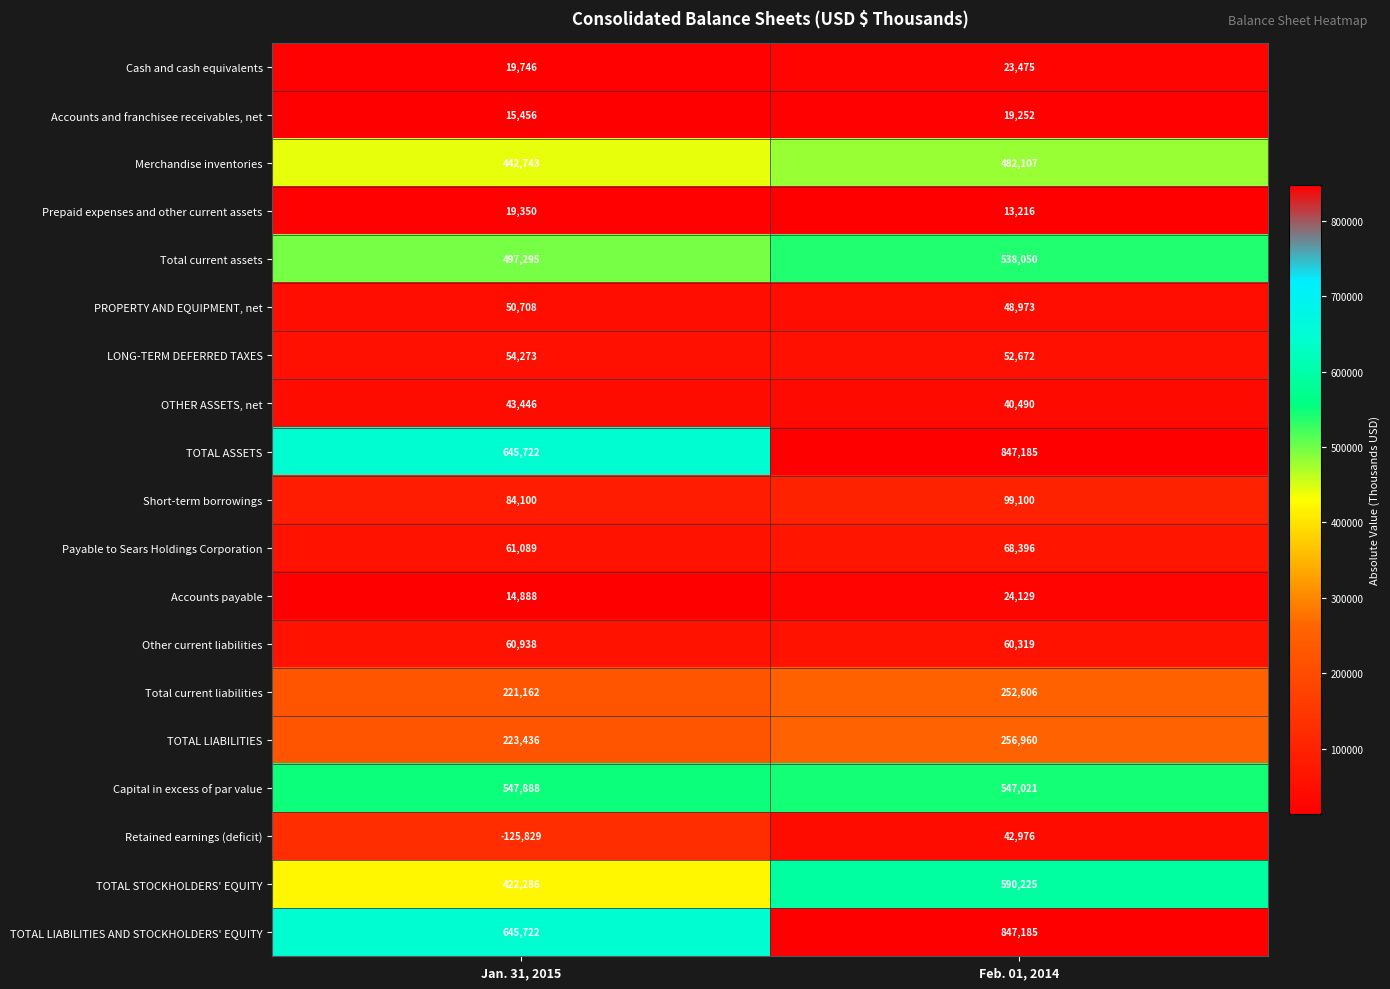

What value does the Total current assets series have at Jan. 31, 2015, to the nearest 10?

497300